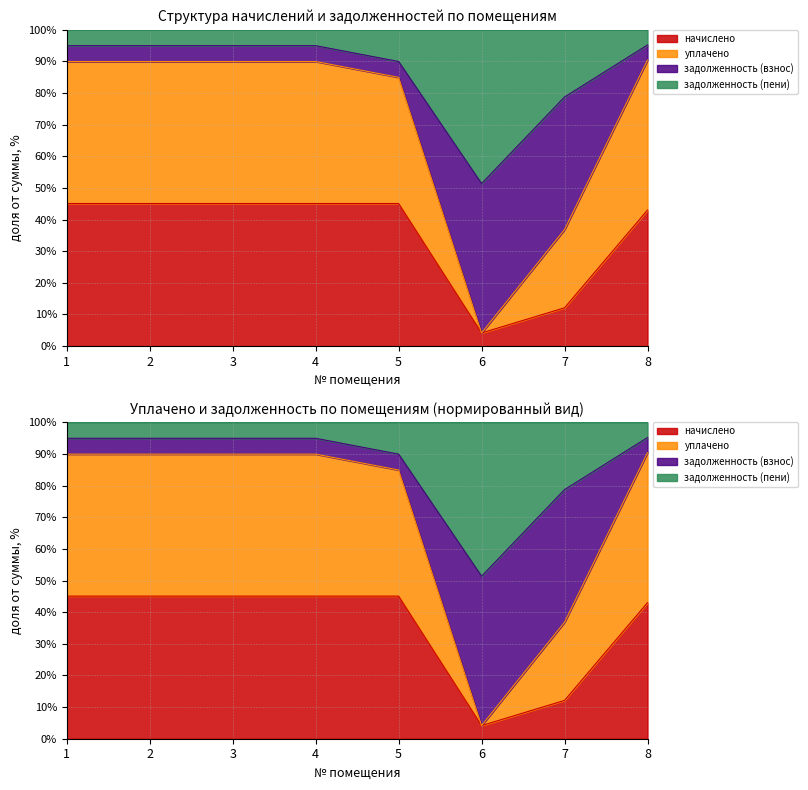

What is the value of the задолженность (взнос) point at the 1st from the left?

95.0